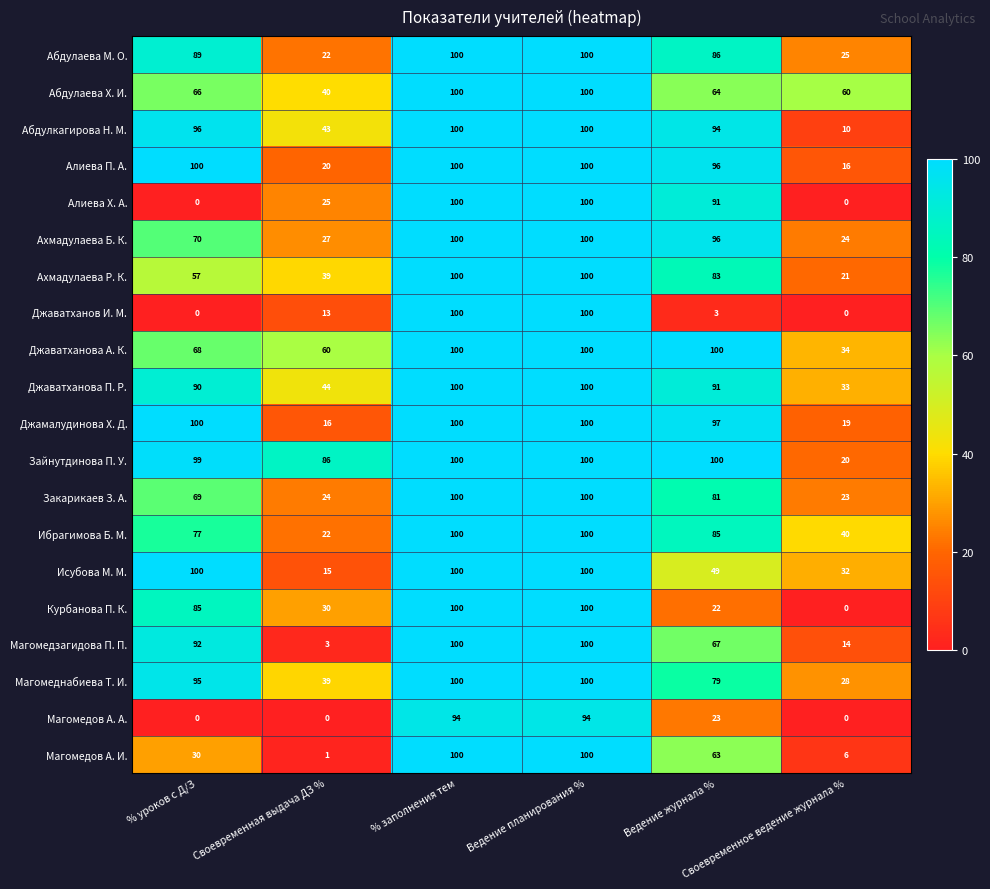

How many Джаватханова П. Р. values are between 44 and 100?

5